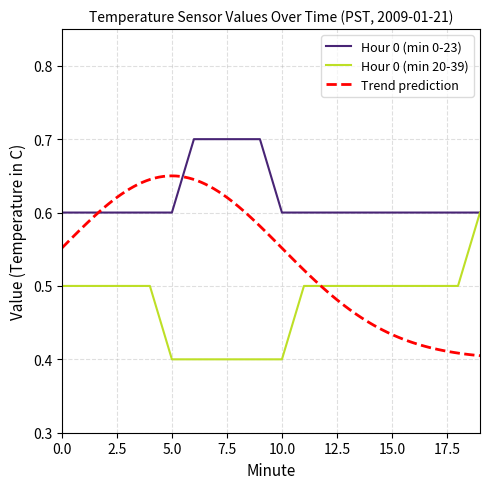

What is the maximum value for Hour 0 (min 0-23)?

0.7